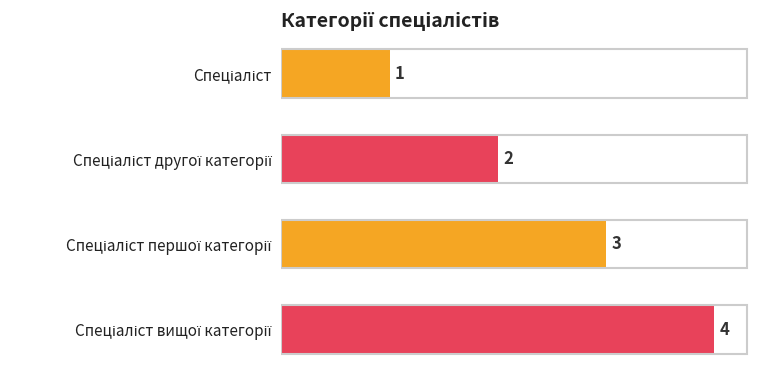

What is the difference between the maximum and minimum values?

3